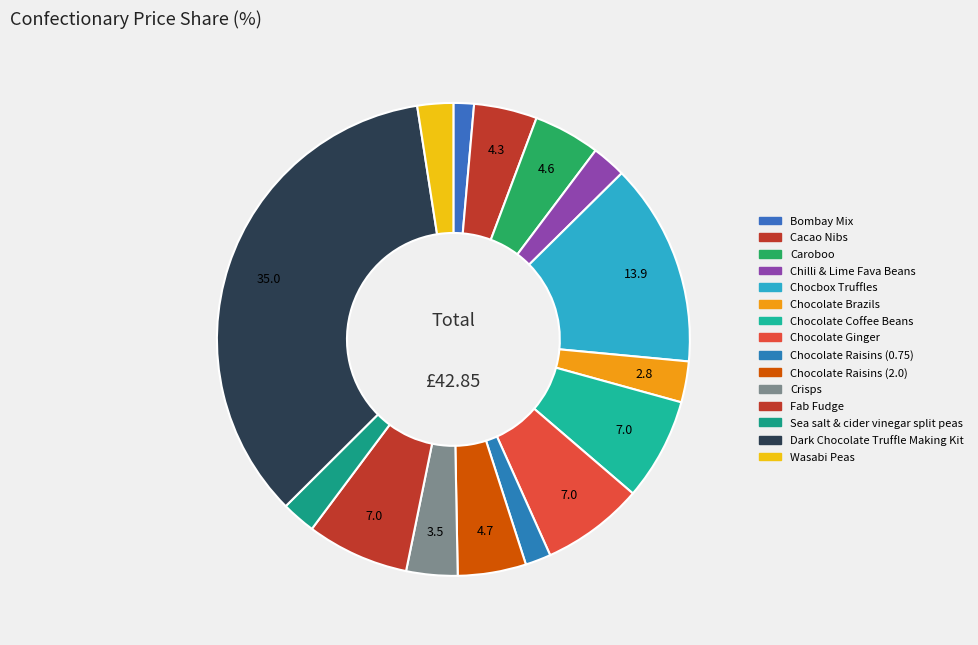

What percentage is the Chilli & Lime Fava Beans slice, to the nearest percent?

2%